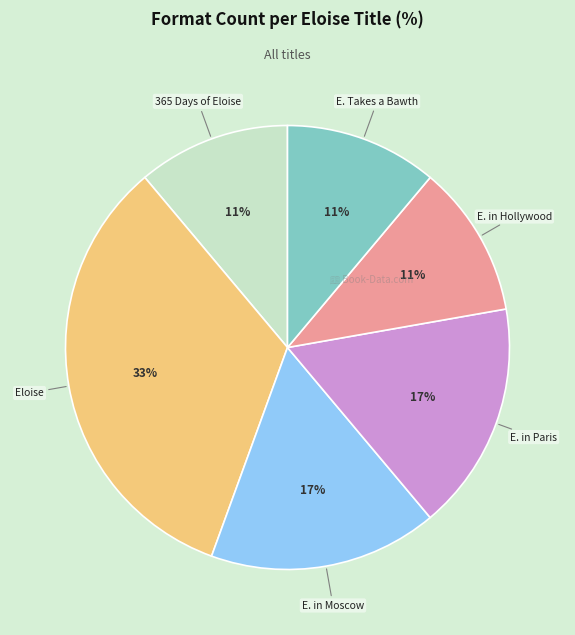

To the nearest percent, what is the difference between the largest and smallest slice percentages?

22%